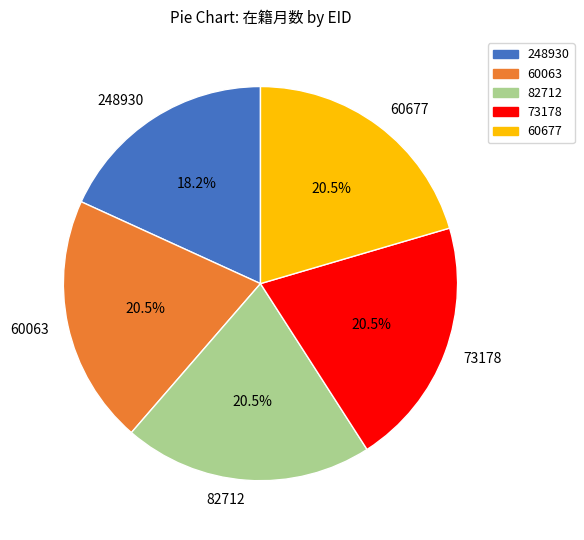

Between 248930 and 60677, which is larger?

60677